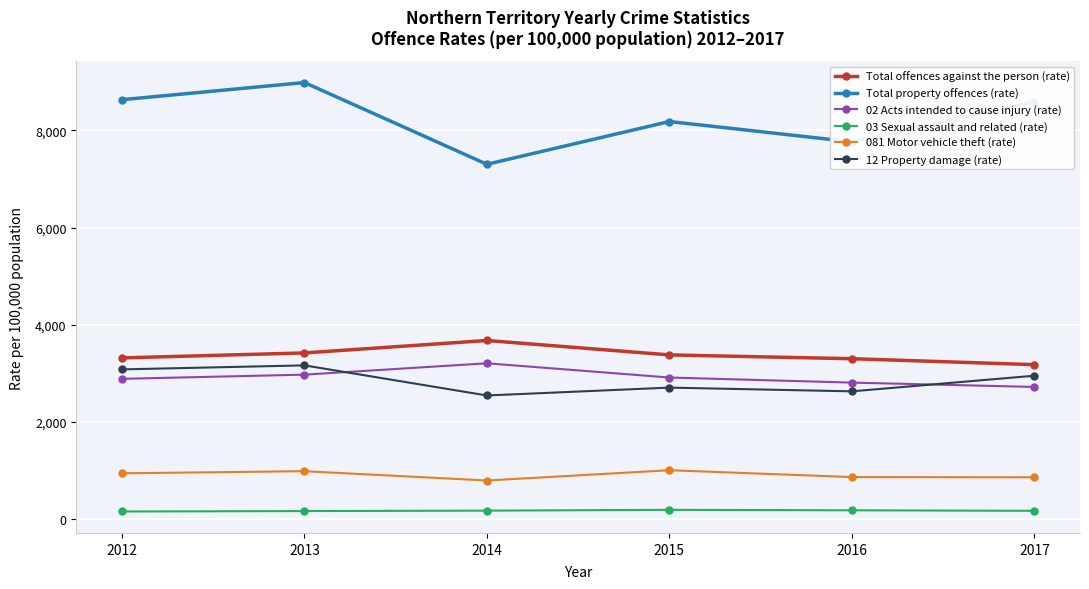

Which series has the largest total across all categories?

Total property offences (rate)